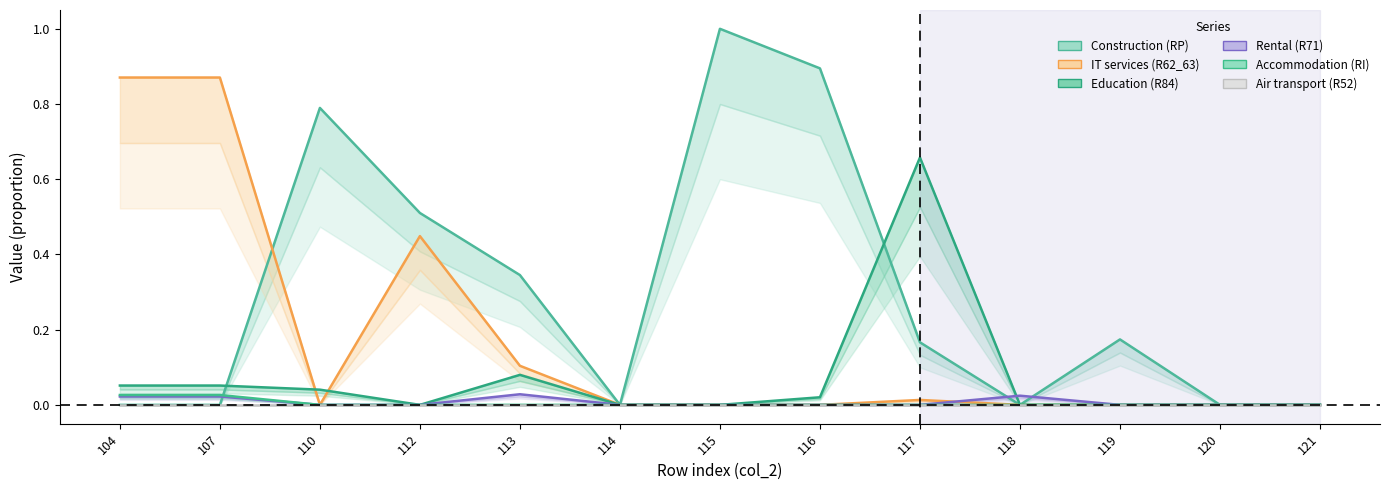

Where is the first local maximum for R71?

113